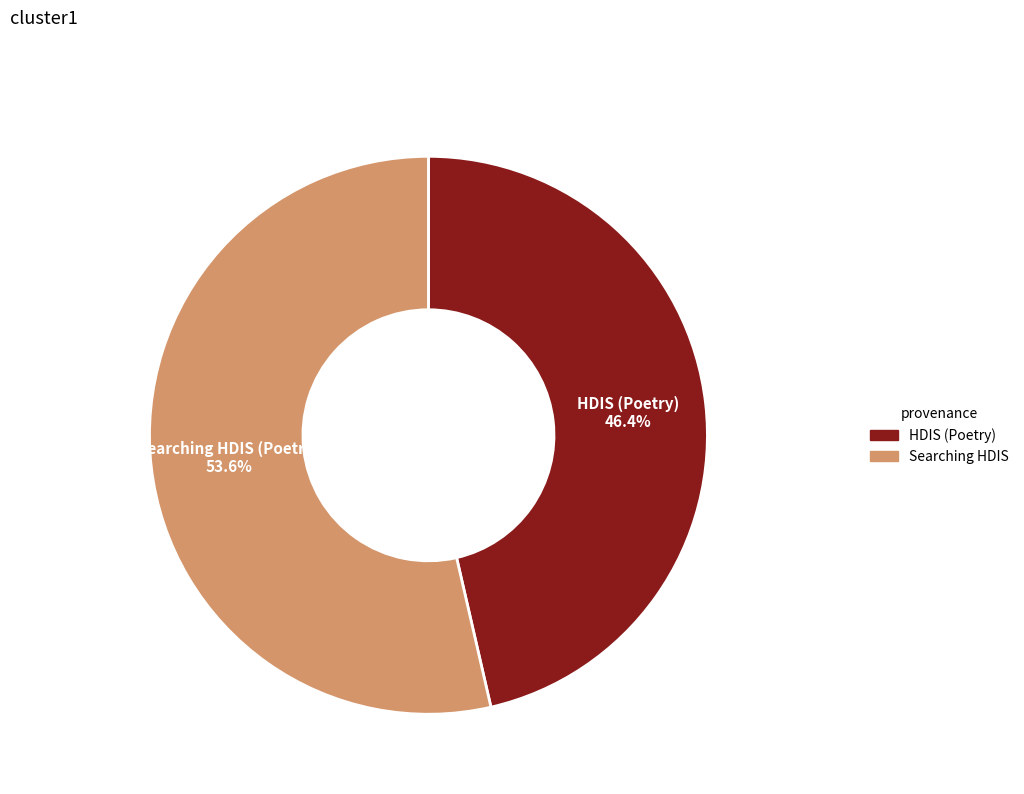

To the nearest percent, what is the average slice percentage?

50%